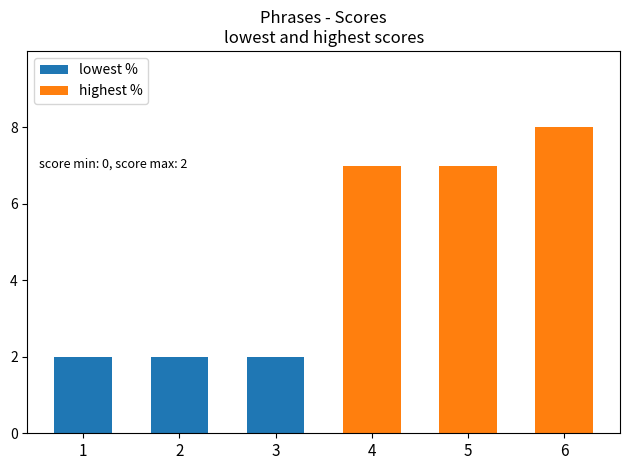

What are all the series names shown in the legend?

lowest %, highest %